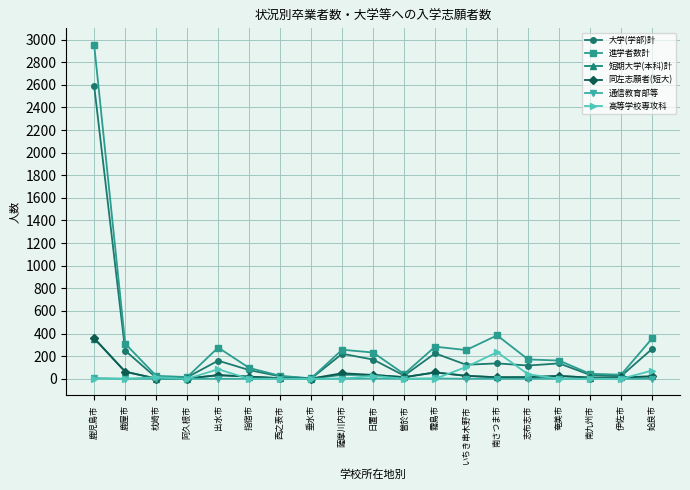

What is the label of the 16th point from the right?

阿久根市